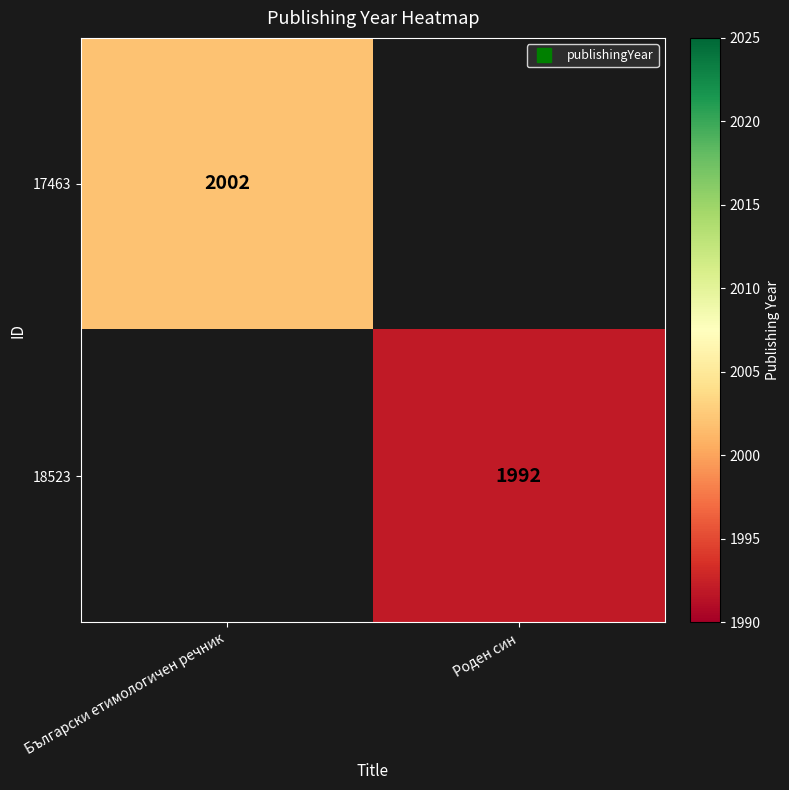

How many positive values does the 18523 series have?

1